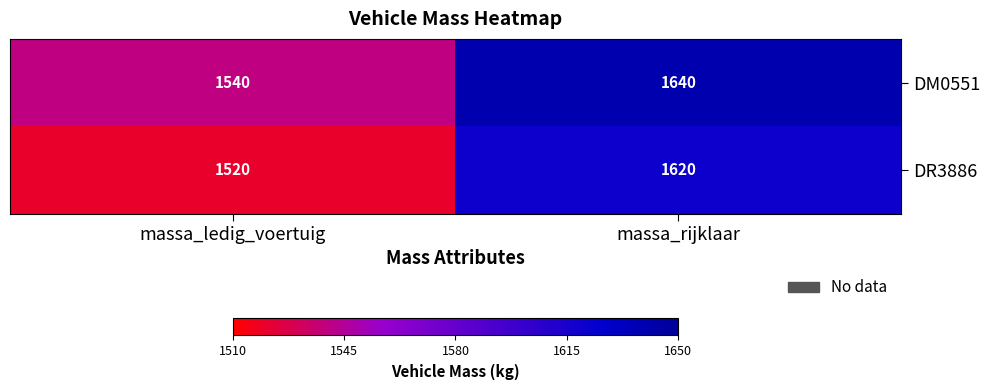

Which label corresponds to the smallest value in the chart?

massa_ledig_voertuig